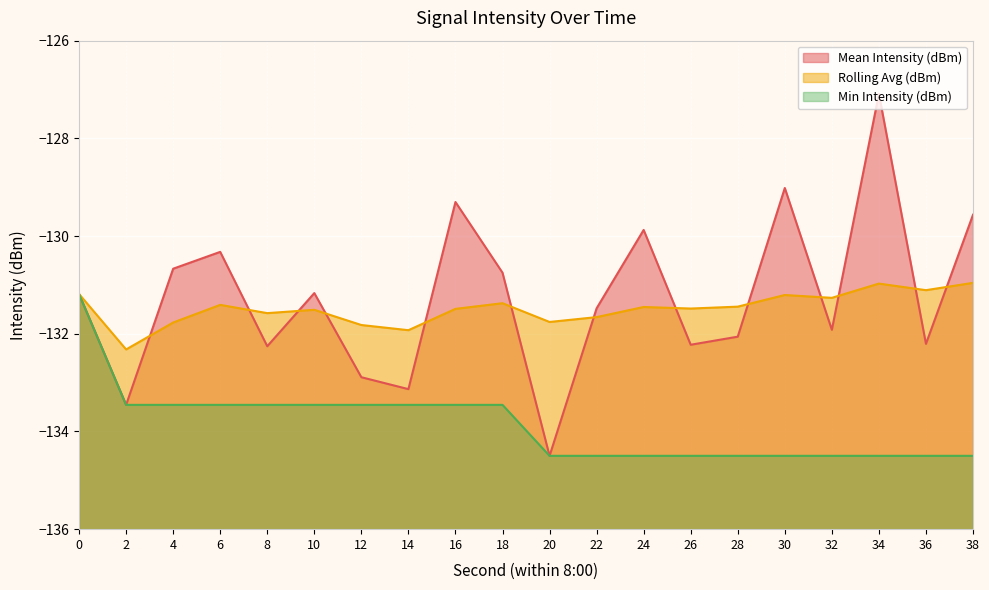

What is the value of the Mean Intensity (dBm) point at the 11th from the left?

-134.5